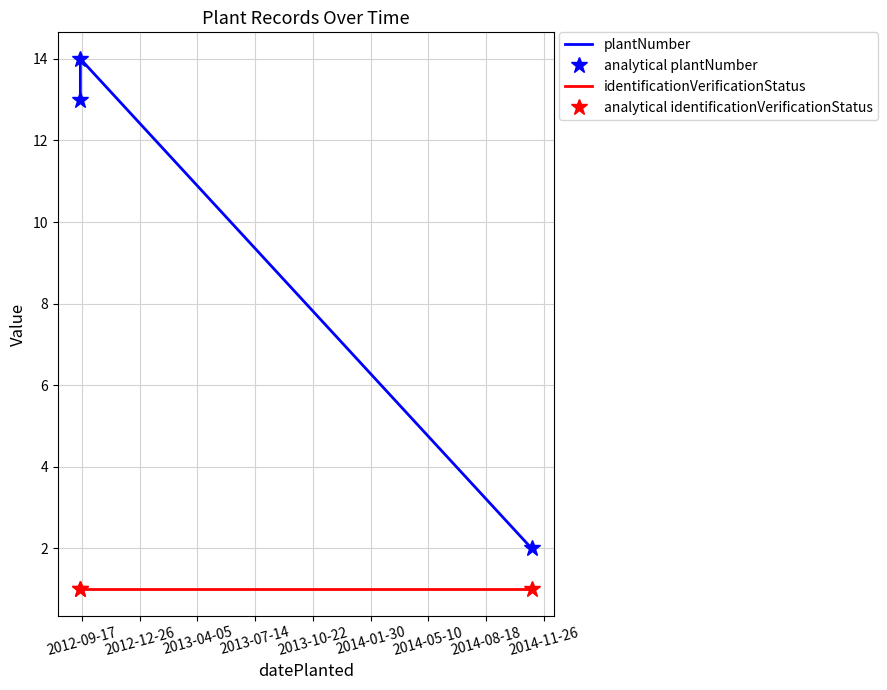

How many categories are shown in the chart?

3